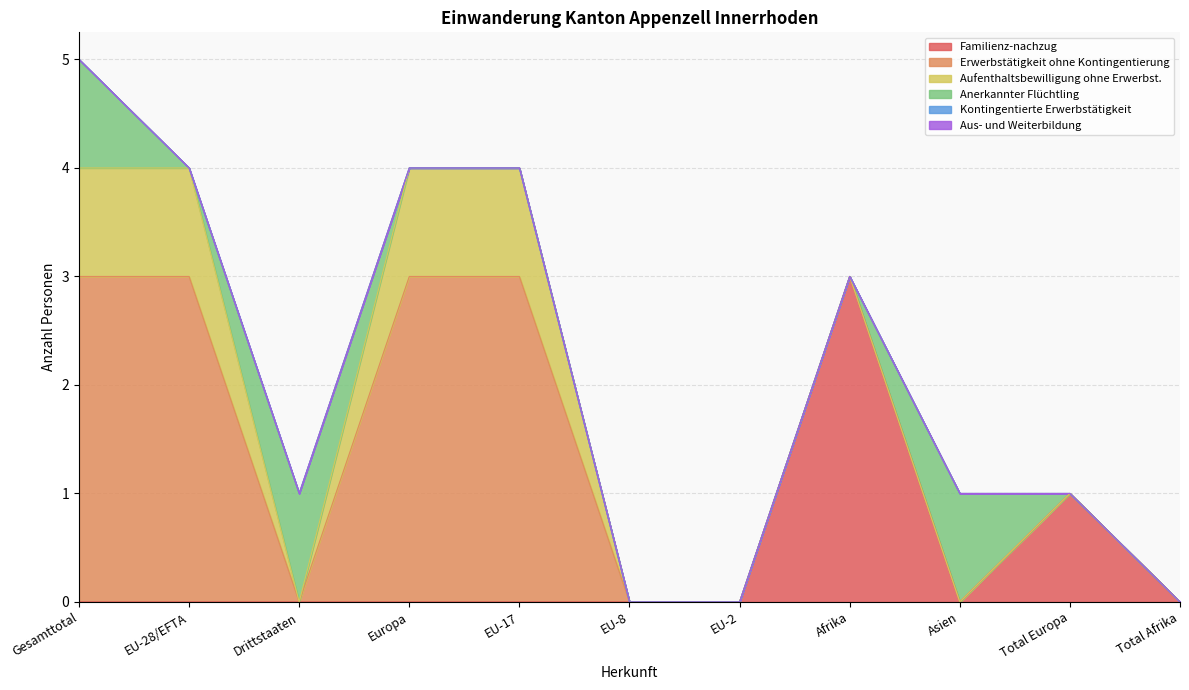

At which category does the chart reach its minimum across all series?

Gesamttotal